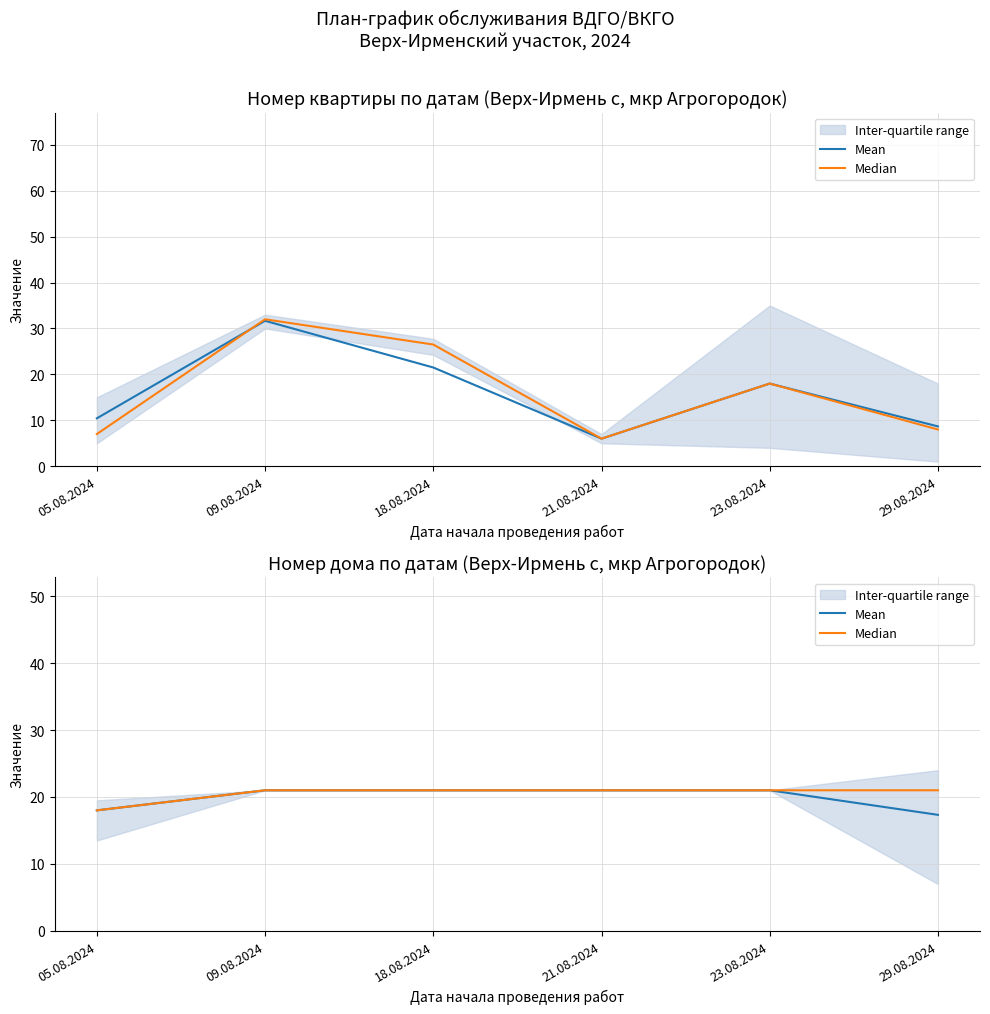

What position from the left is 21.08.2024?

4